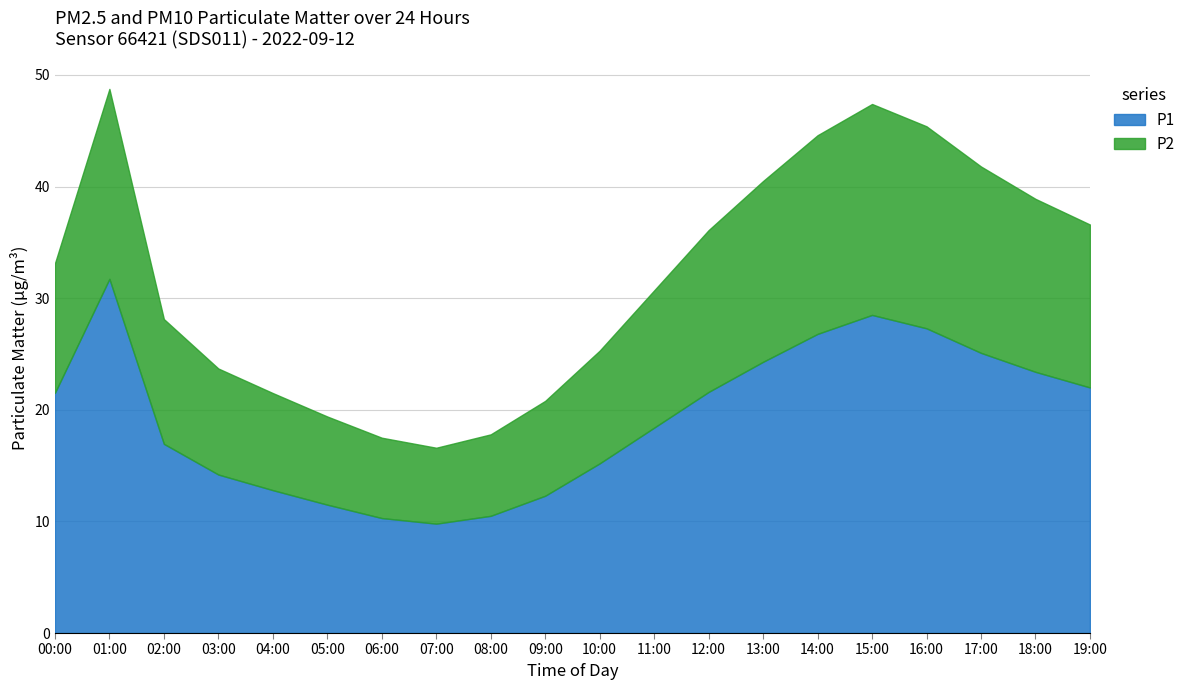

Which series has the widest spread of values?

P1